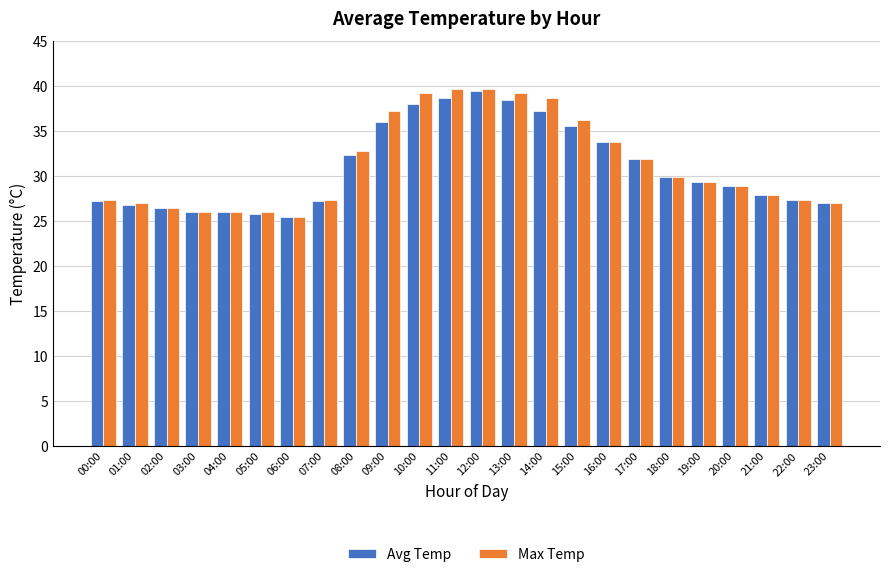

What is the maximum value shown in the chart?

39.7